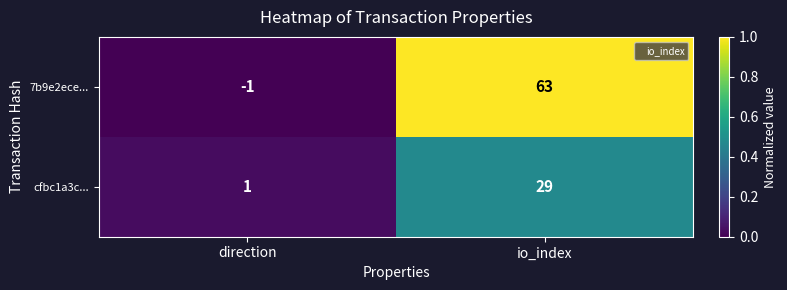

At how many categories does at least one series exceed 0?

2